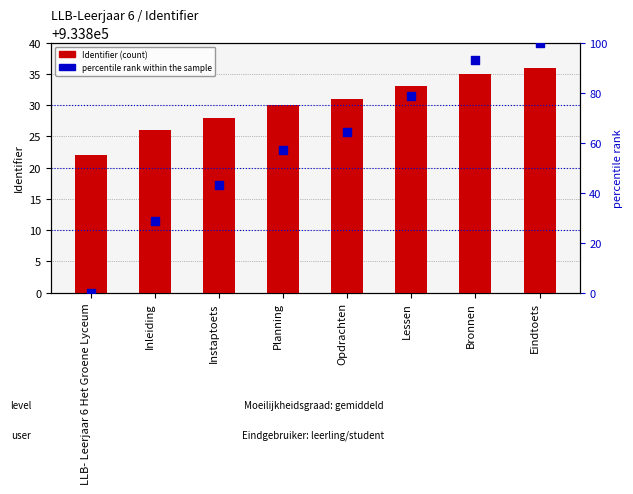

What is the total value across all series at Lessen?

933911.6